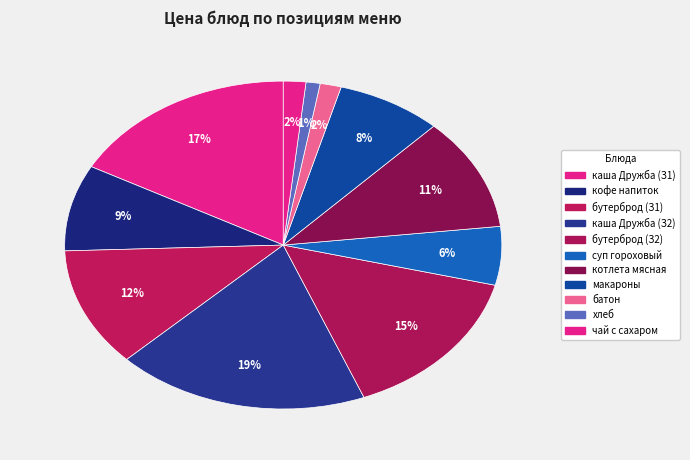

True or false: хлеб accounts for 1% of the total.

True